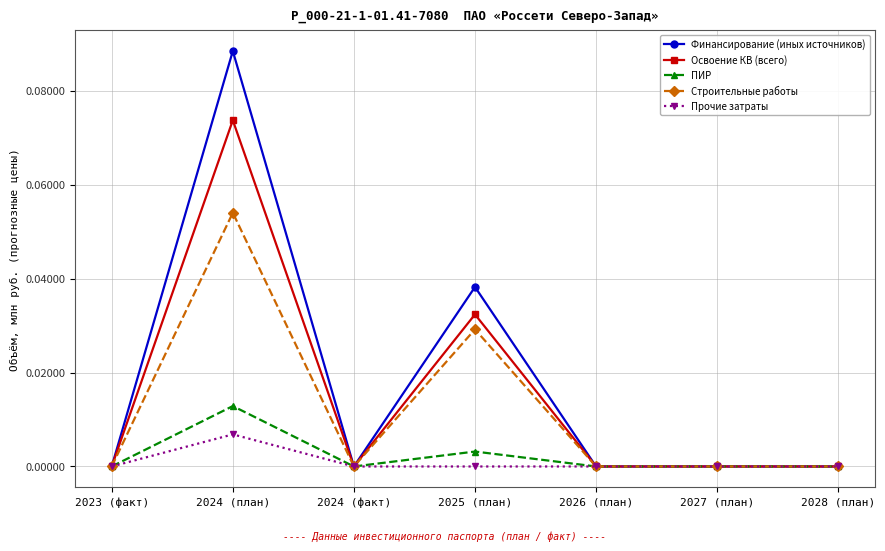

At which category does Строительные работы reach its first local valley?

2024 (факт)